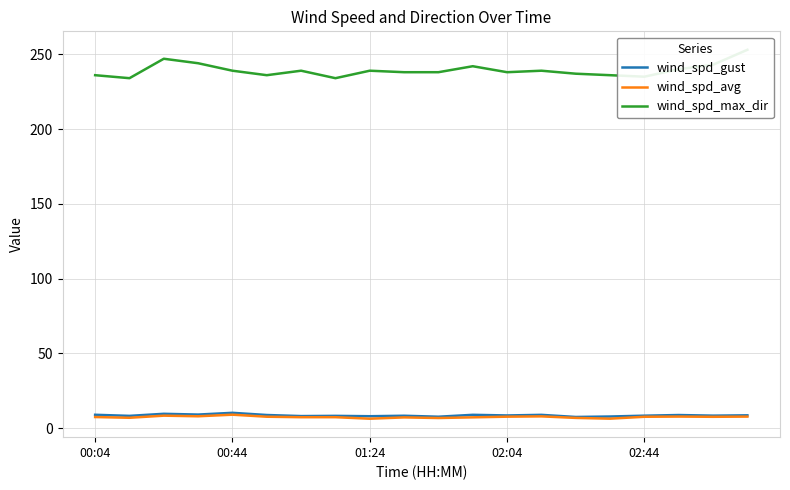

What is the difference between the maximum and minimum values in the wind_spd_gust series?

2.8